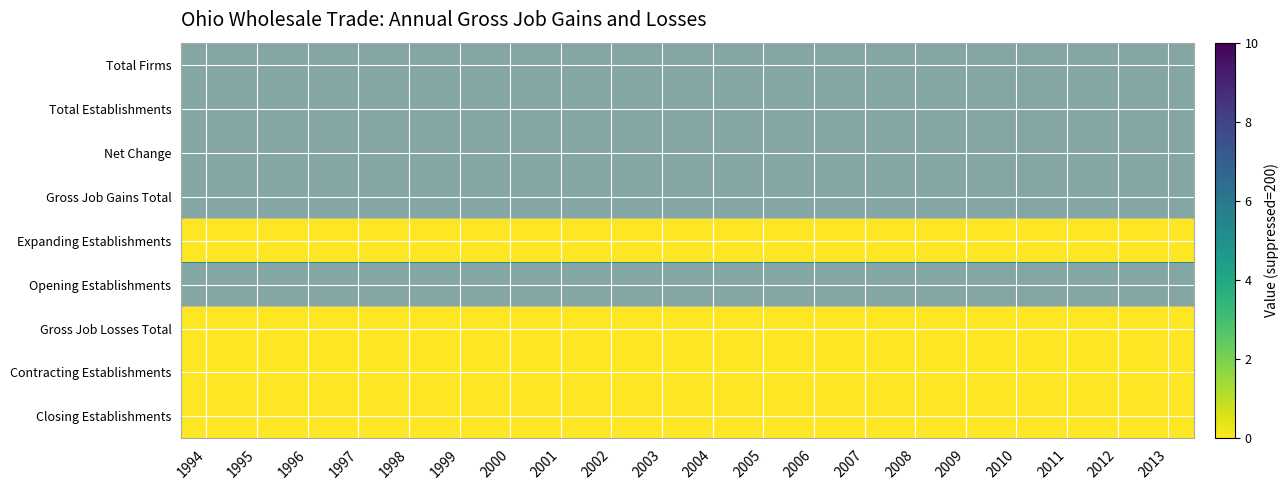

At which category is the sum across all series the highest?

1994